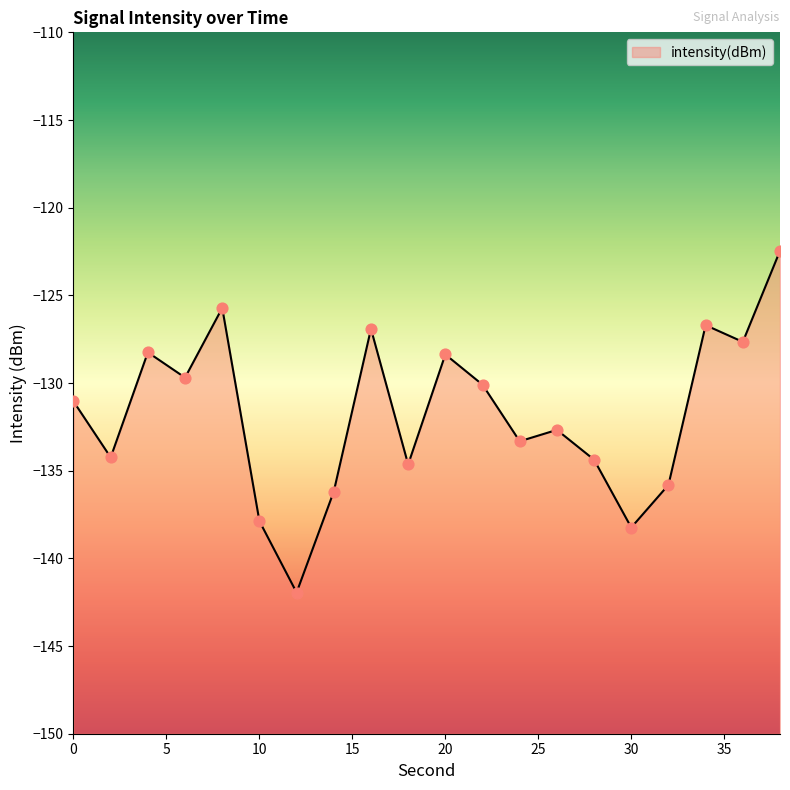

Between 6 and 38, which is larger?

38